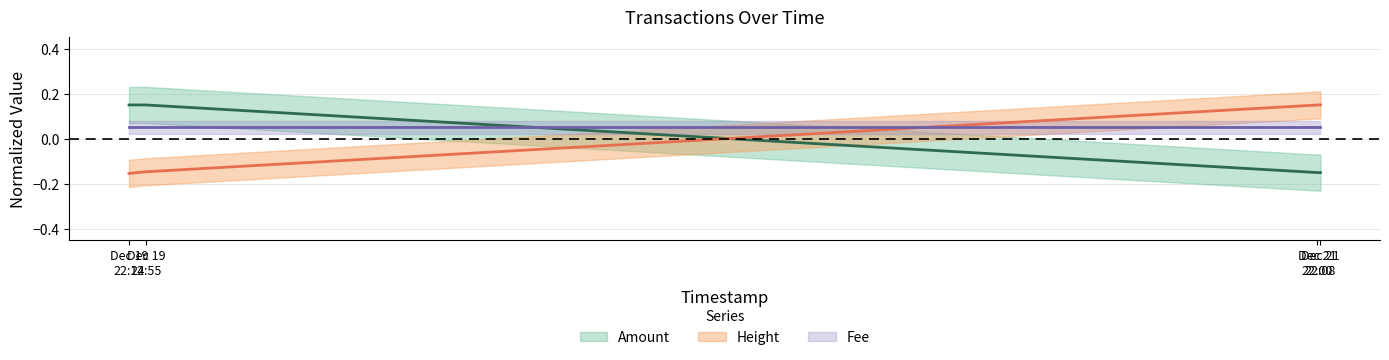

Read the Amount value at Dec 19 22:55.

0.1